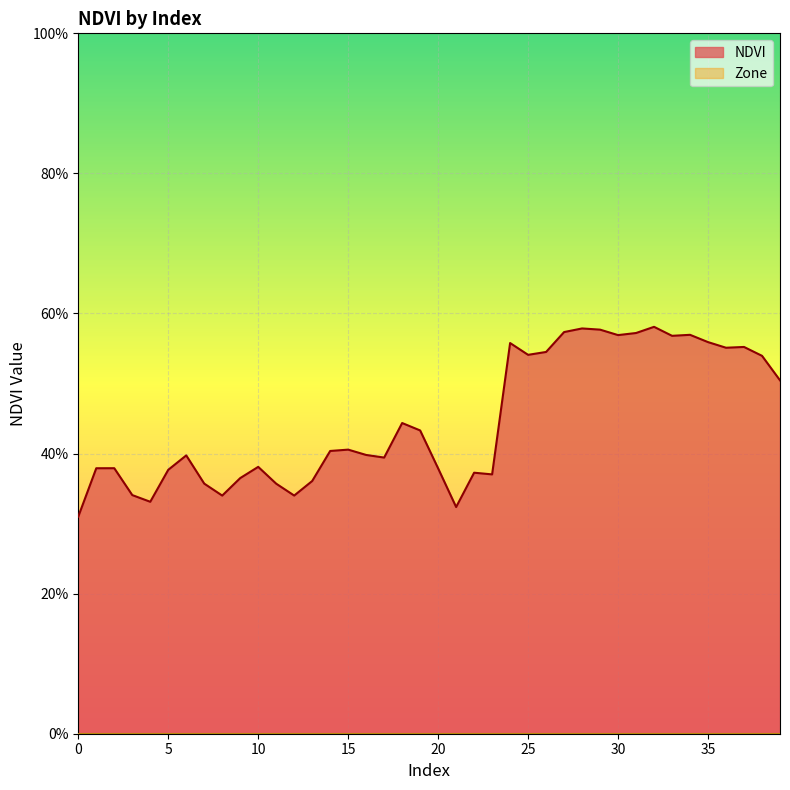

The chart shows a value of 0.3 at 4. True or false?

True